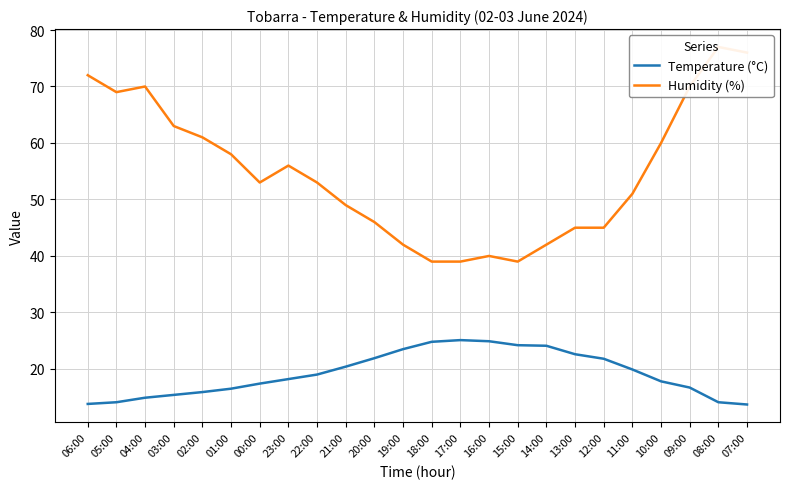

At which category is the sum across all series the highest?

08:00